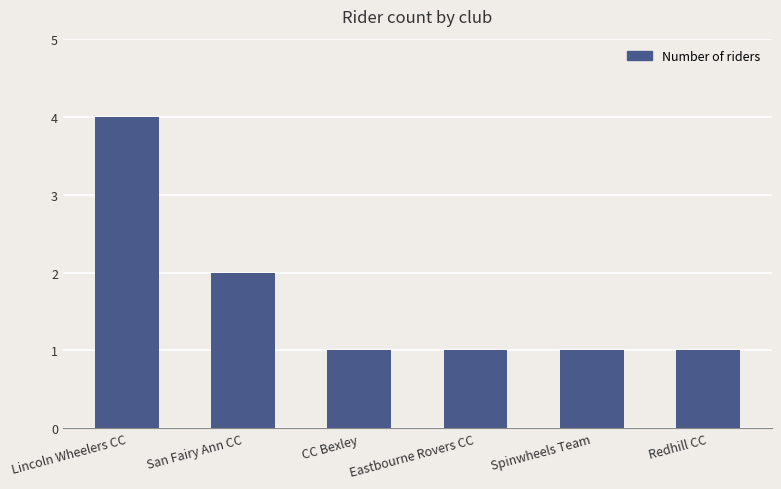

Reading left to right, what are all the values shown in this chart?

4	2	1	1	1	1